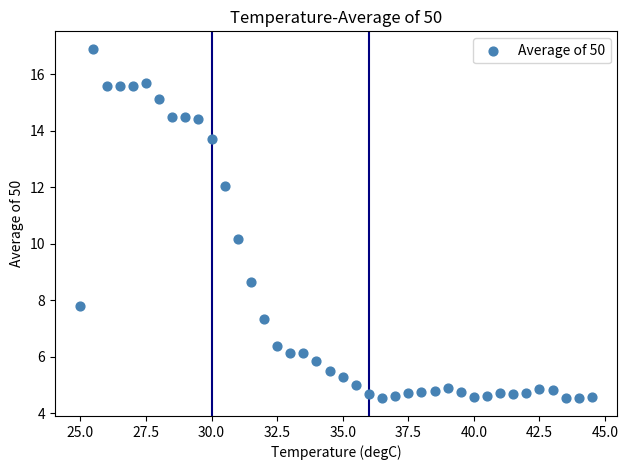

What is the range of Y values (max minus min)?

12.4